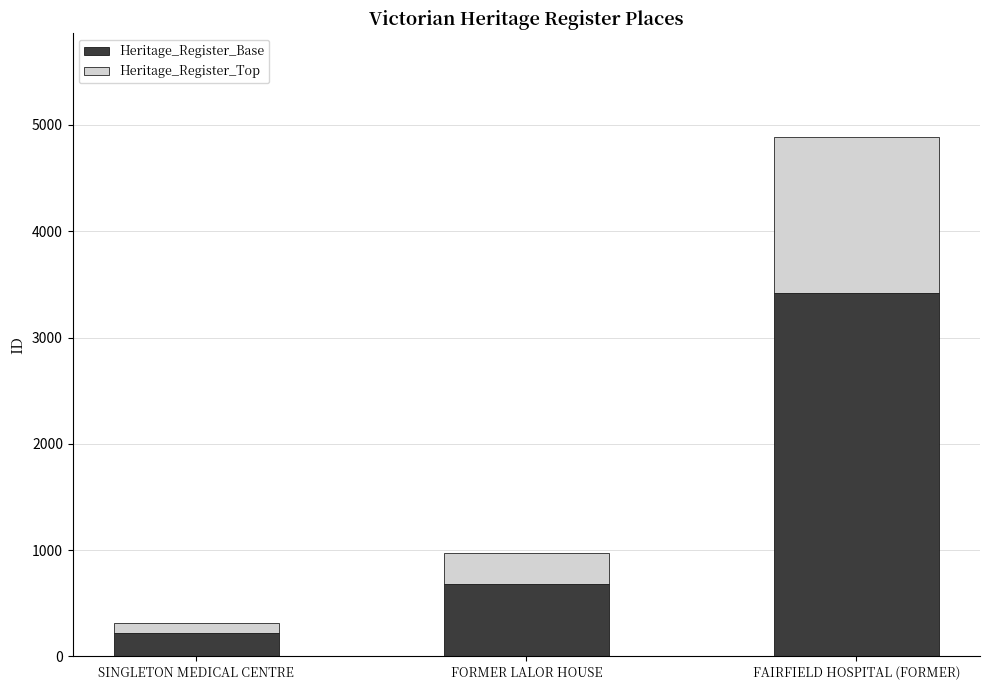

At which category is the sum across all series the highest?

FAIRFIELD HOSPITAL (FORMER)